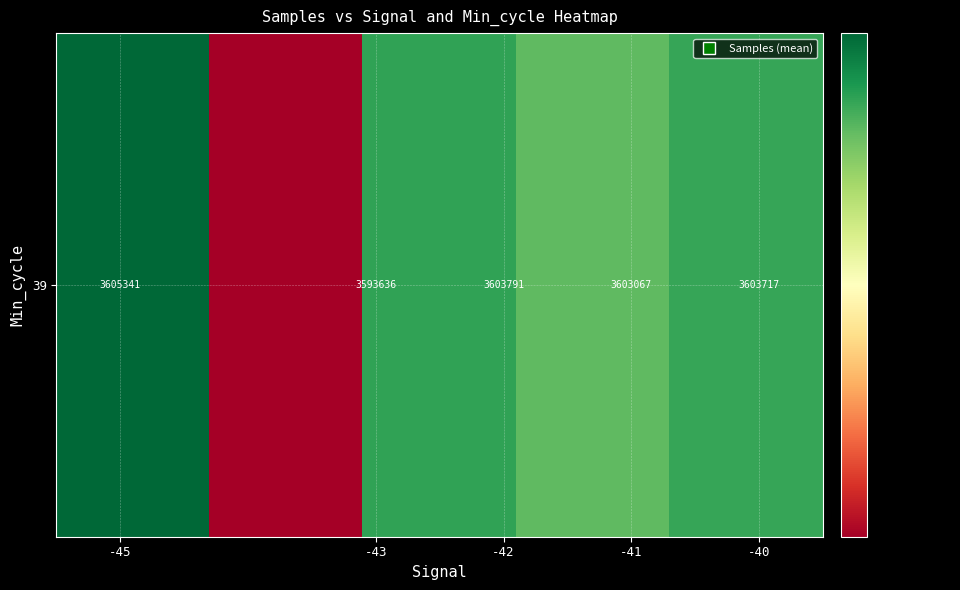

What is the minimum value shown in the chart?

3593636.0